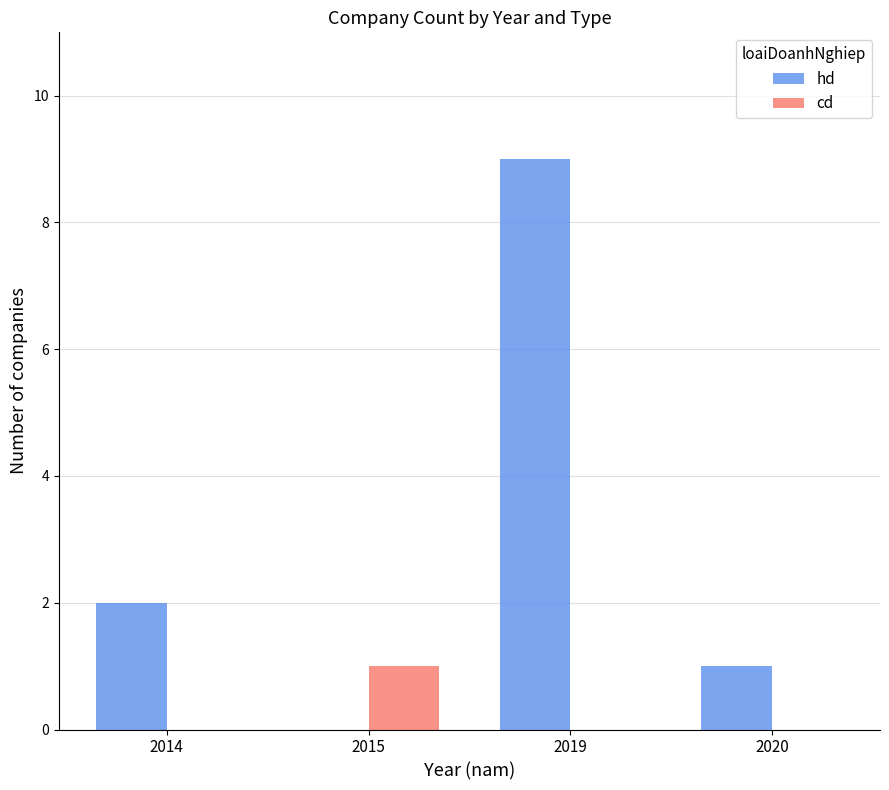

At which label does hd reach its peak?

2019